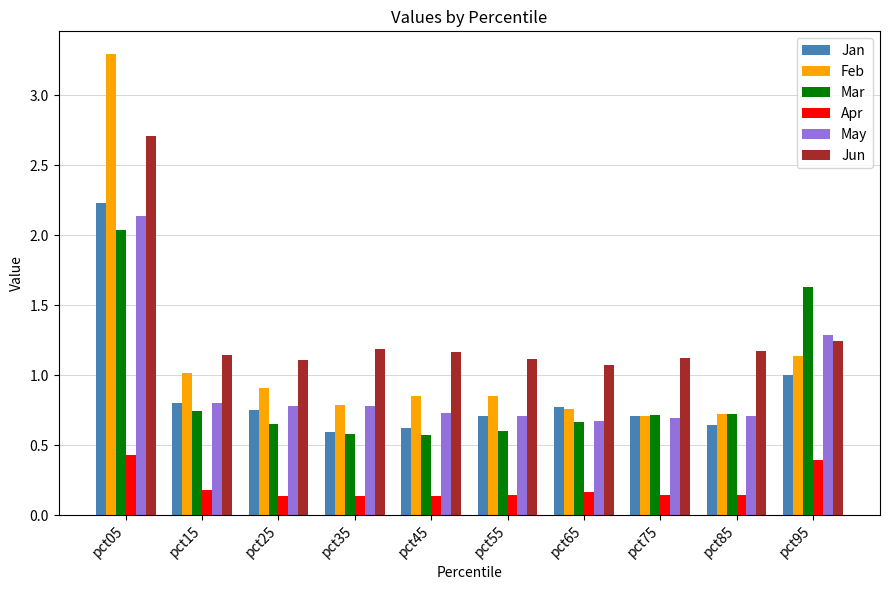

What is the spread (max minus min) of values at pct25?

1.0